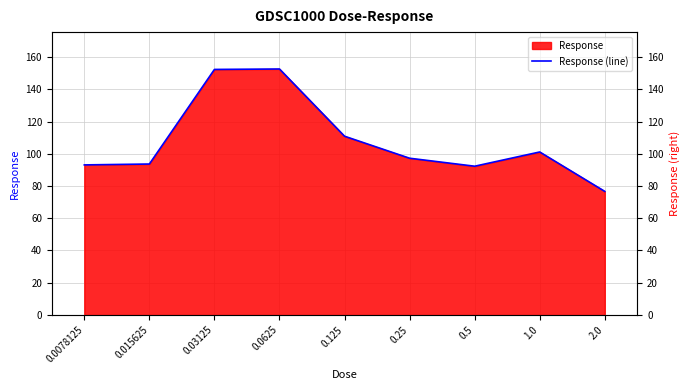

List the labels in order of value, smallest first.

2.0, 0.5, 0.0078125, 0.015625, 0.25, 1.0, 0.125, 0.03125, 0.0625